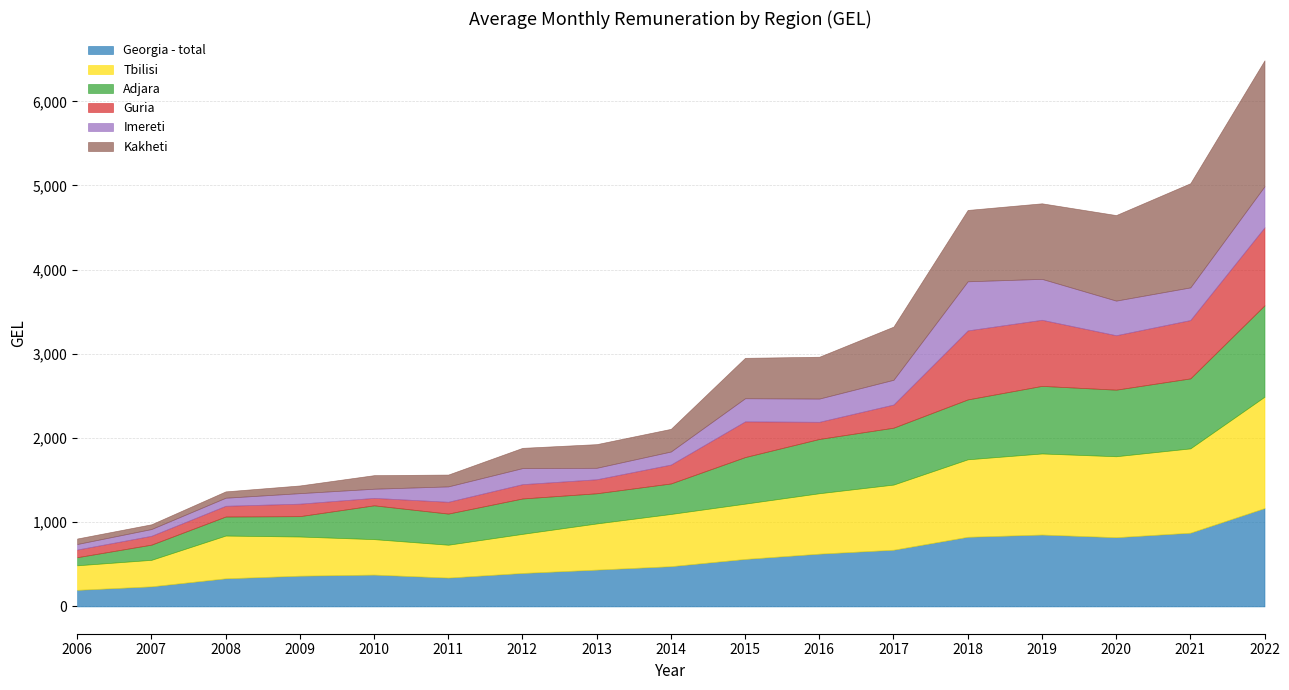

How many interior local peaks does the Georgia - total series have?

2